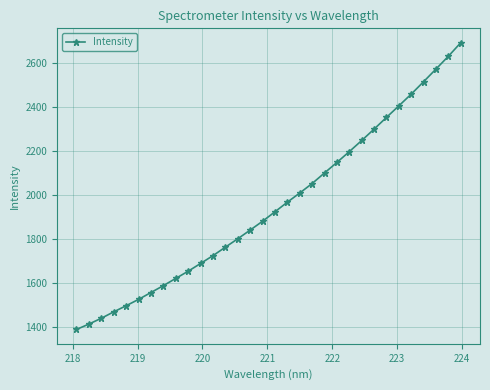

What is the maximum value shown in the chart?

2694.2